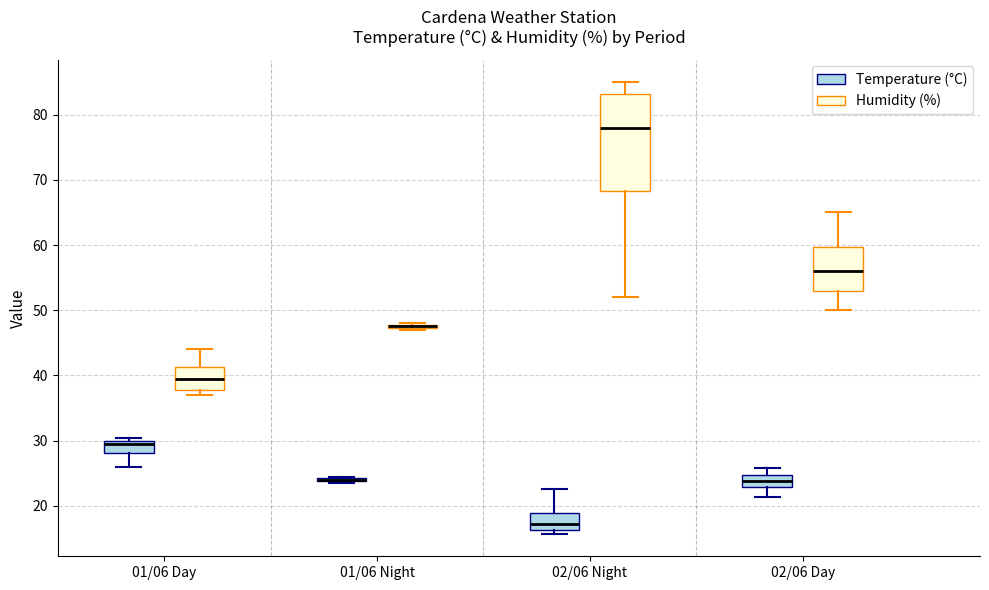

Where is the lower edge of the box for 01/06 Night (Humidity (%)) on the y-axis? The values are not printed on the chart, so give them approximately, as read against the axis.

47